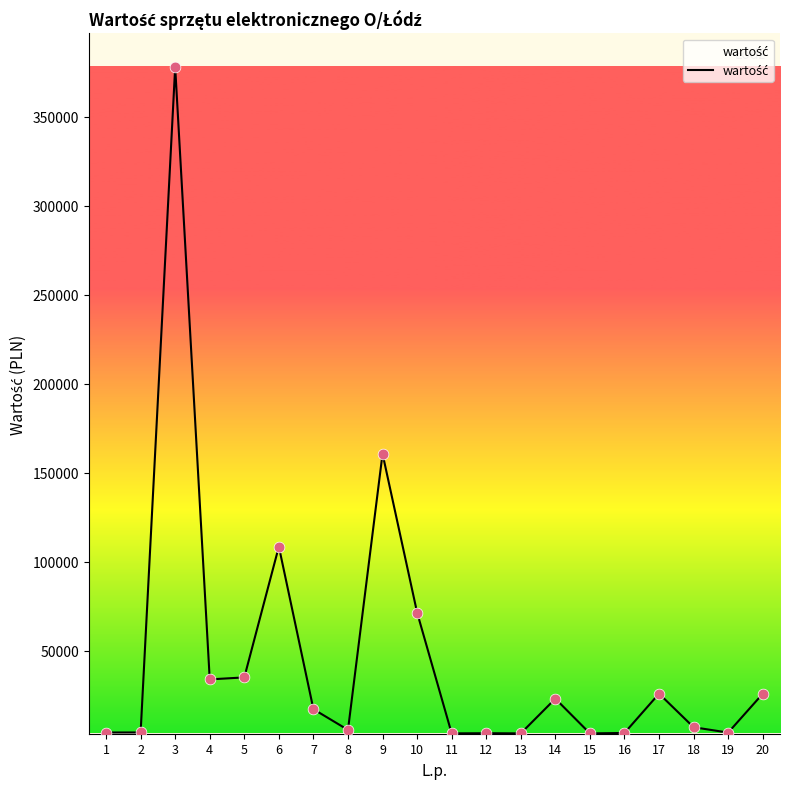

What is the change in value from 11 to 16?

+233.2